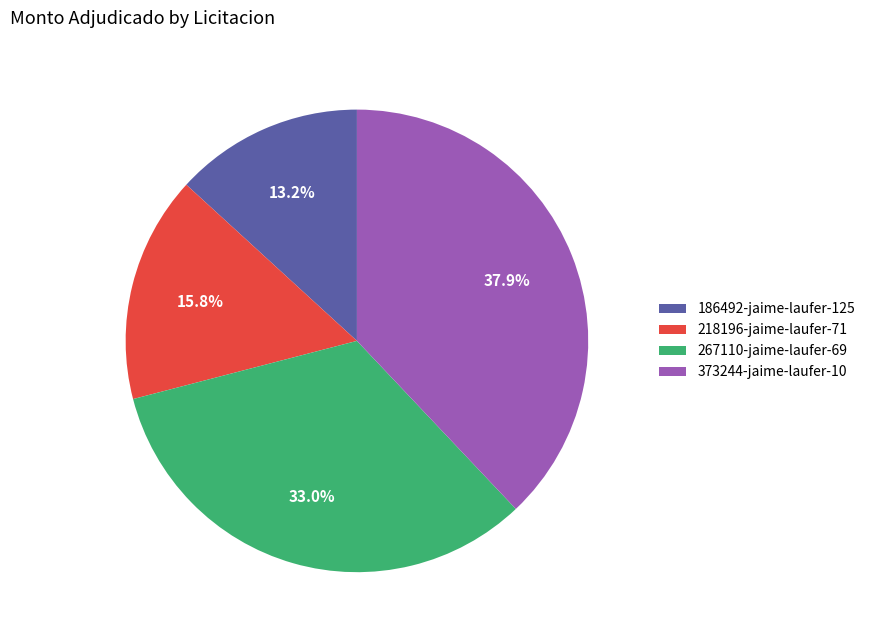

Between 373244-jaime-laufer-10 and 267110-jaime-laufer-69, which is larger?

373244-jaime-laufer-10